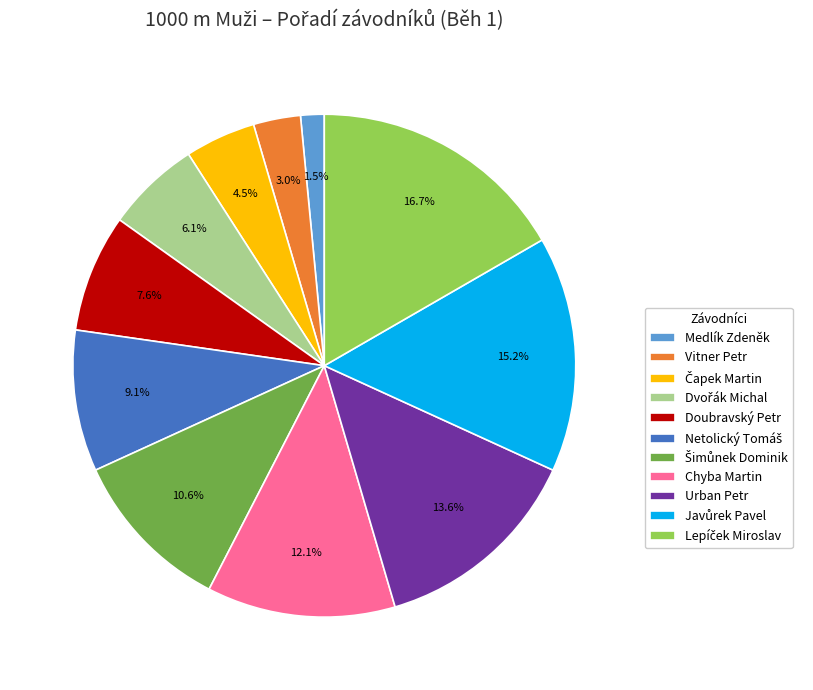

To the nearest percent, what portion does Urban Petr represent?

14%